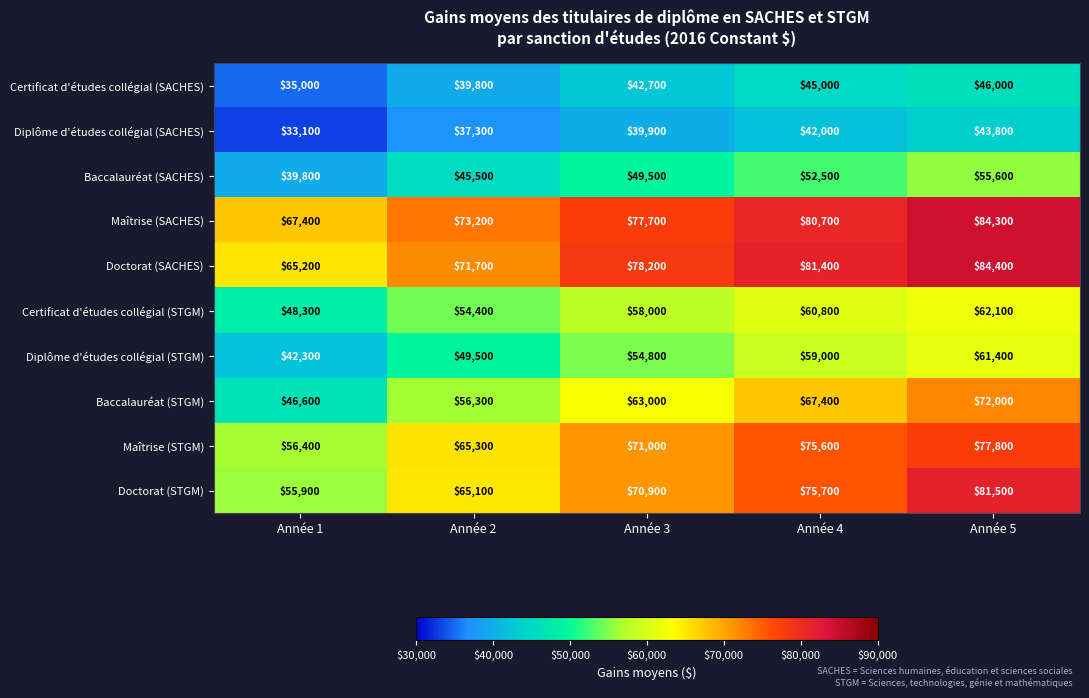

What is the spread (max minus min) of values at Année 4?

39400